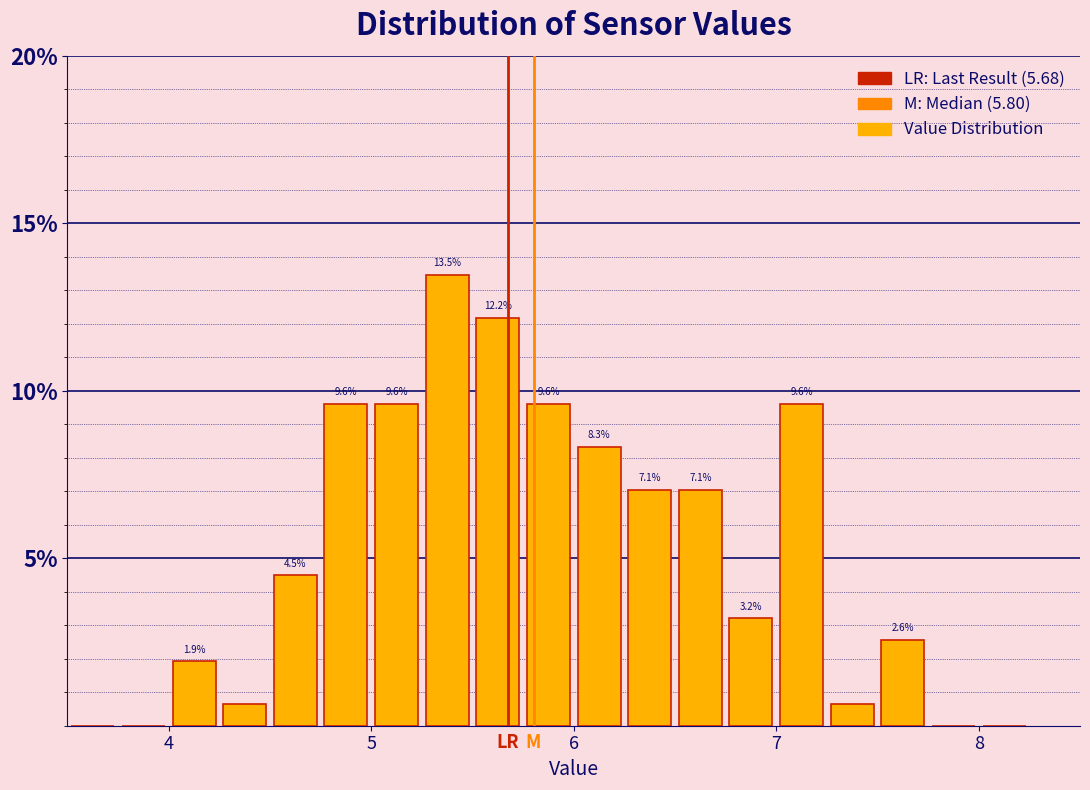

Read against the x-axis, roughly where is the centre of the tallest bar?

5.4